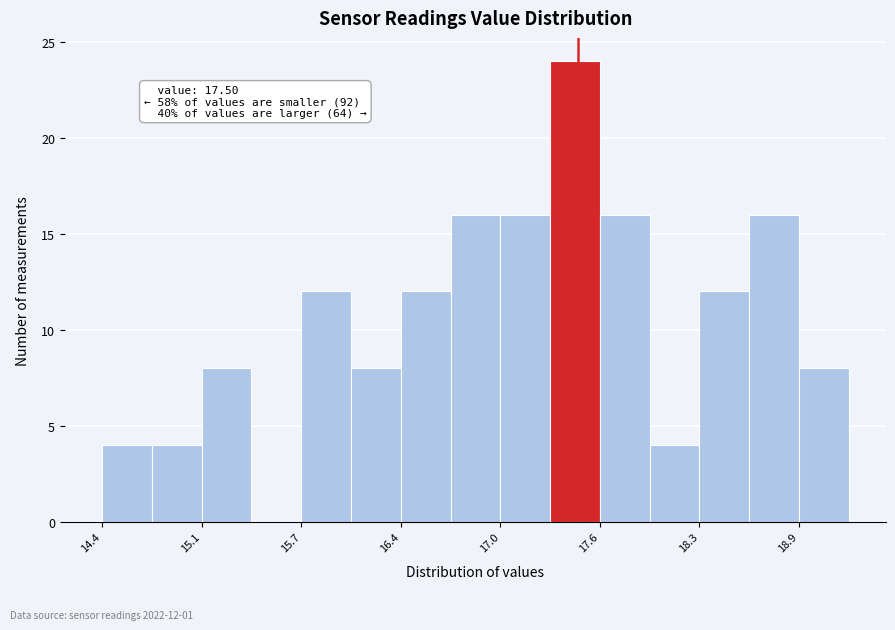

Read against the x-axis, roughly where is the centre of the tallest bar?

17.5